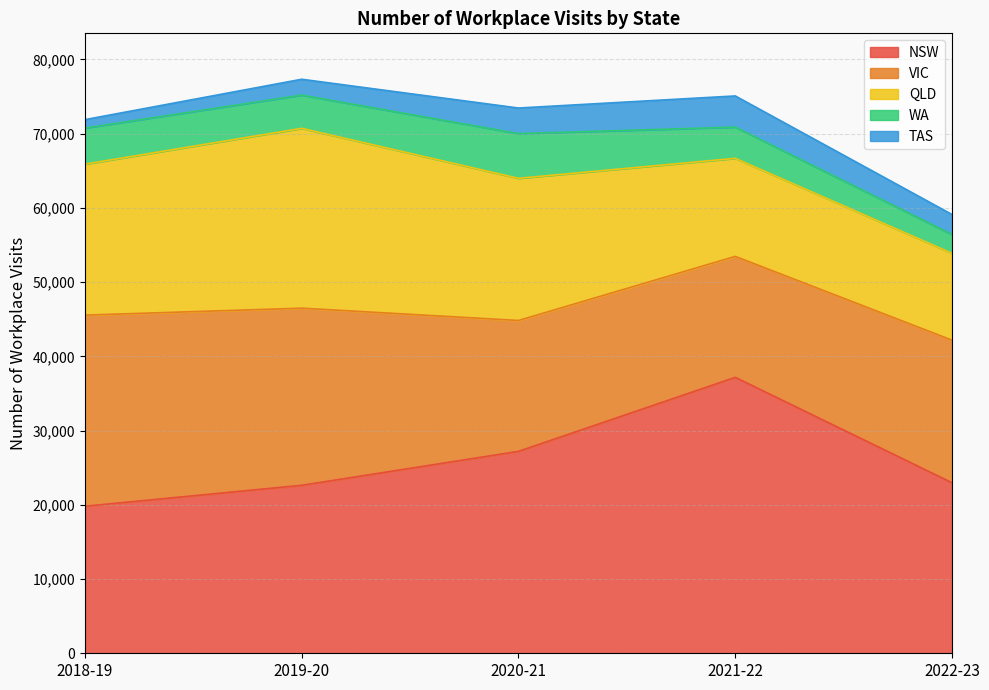

What is the spread (max minus min) of values at 2019-20?

22088